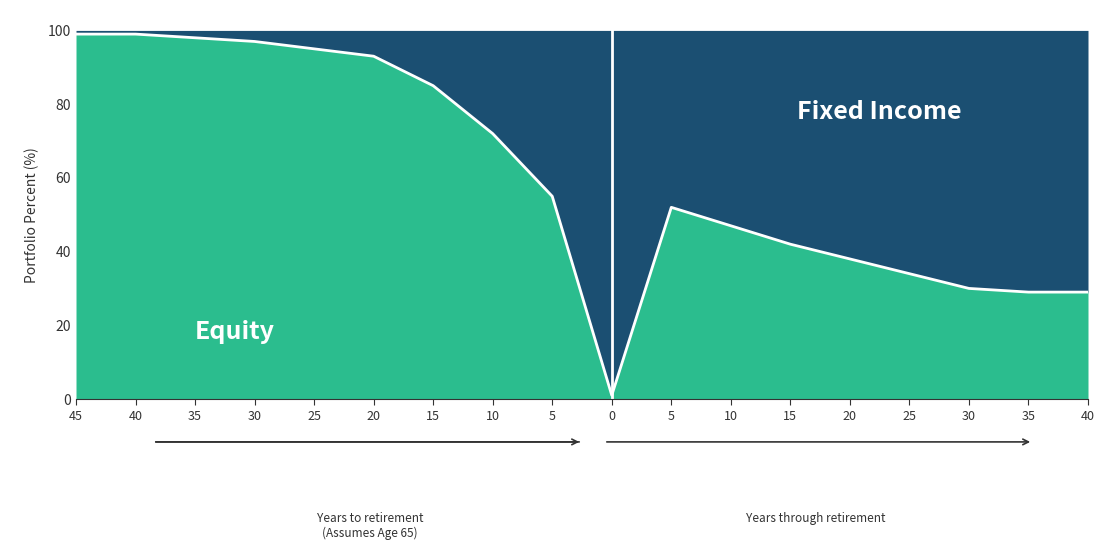

What is the average value?

61